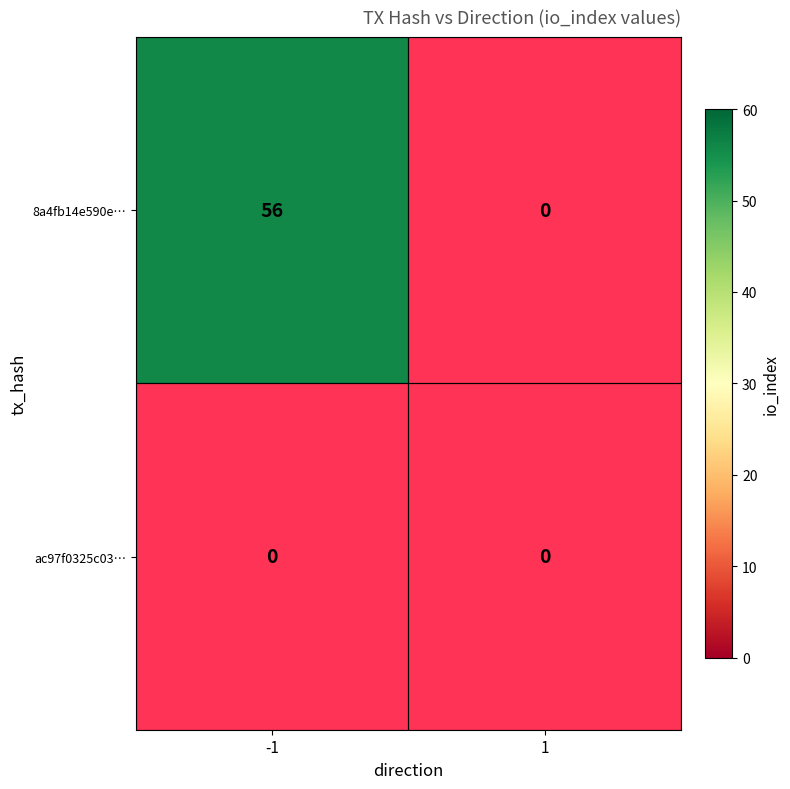

The value of 8a4fb14e590e5388cb6eb3923c0c6287cb5533e at -1 is 22. True or false?

False